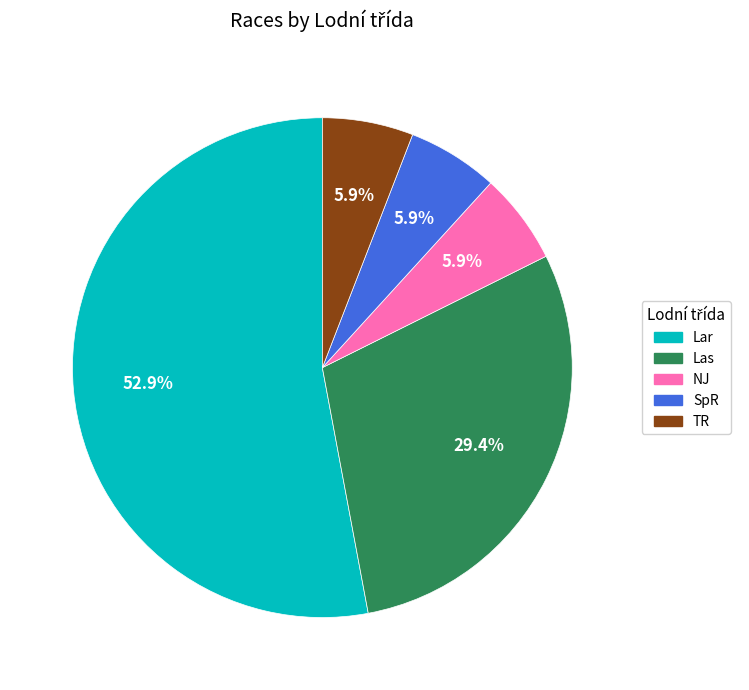

To the nearest percent, what percentage of the pie is SpR?

6%